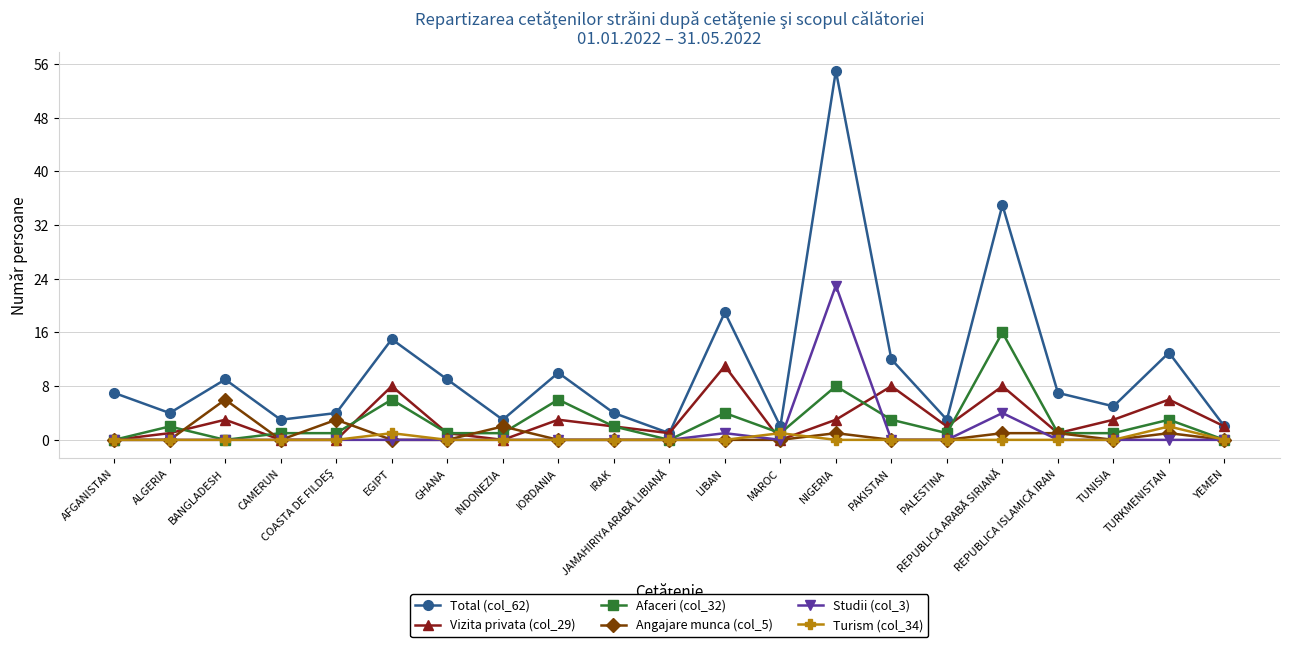

Is it true that Studii (col_3) equals -7 at GHANA?

False